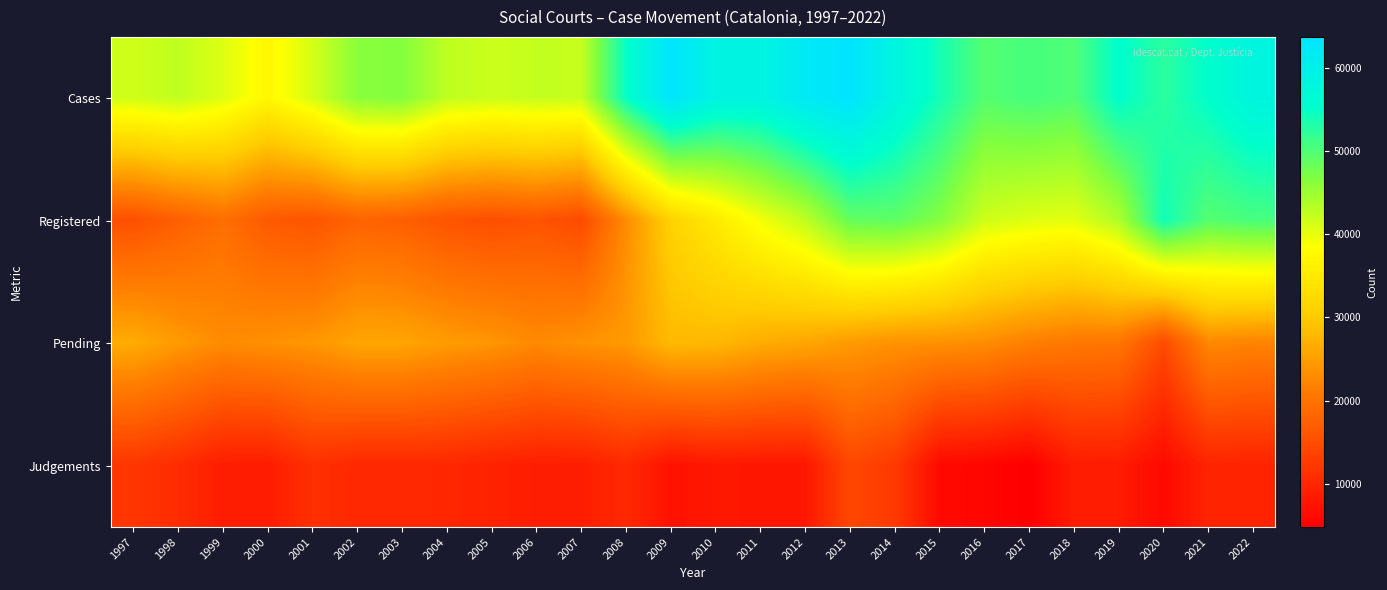

Which series has the largest total across all categories?

Cases